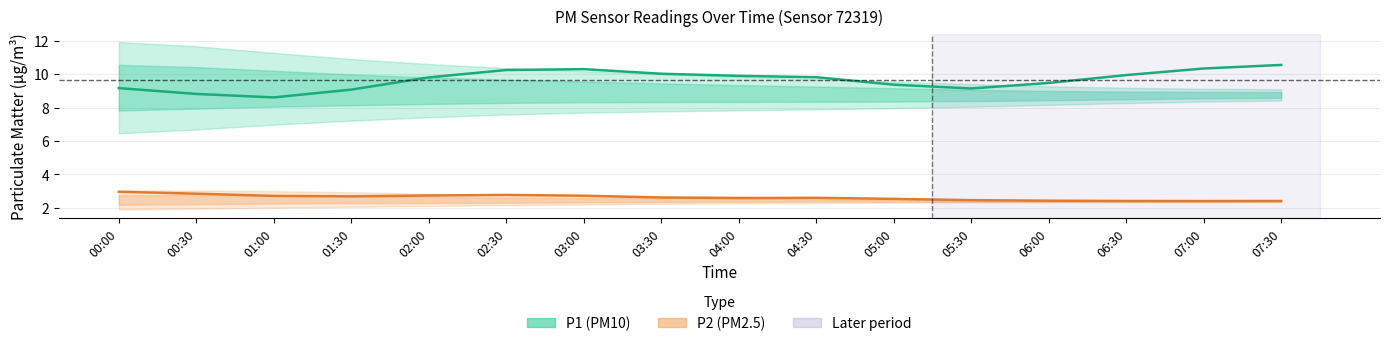

What is the minimum value for P2 (PM2.5)?

2.4